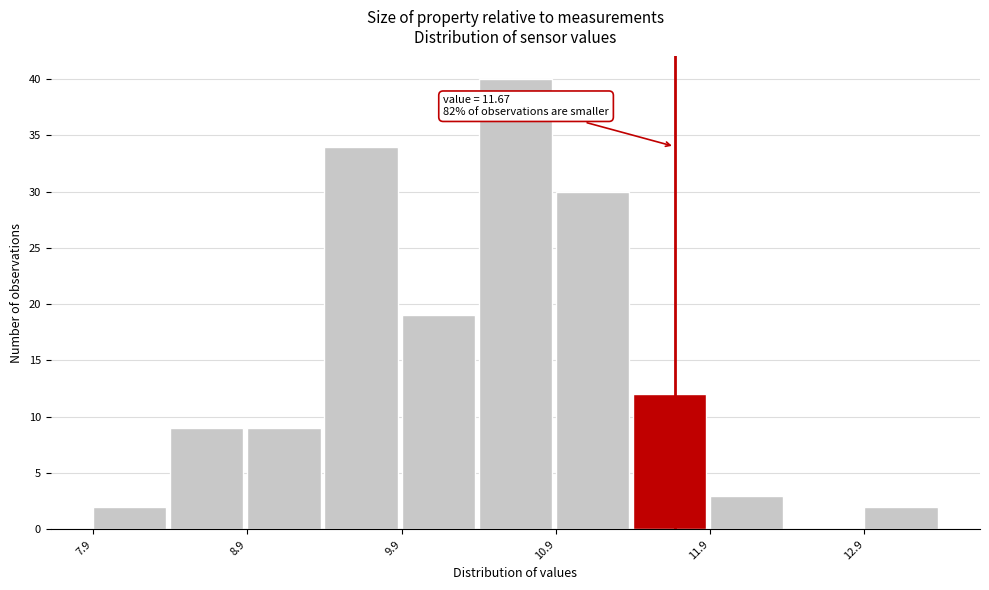

Over which range of the x-axis is the bar tallest?

10.4 to 10.9